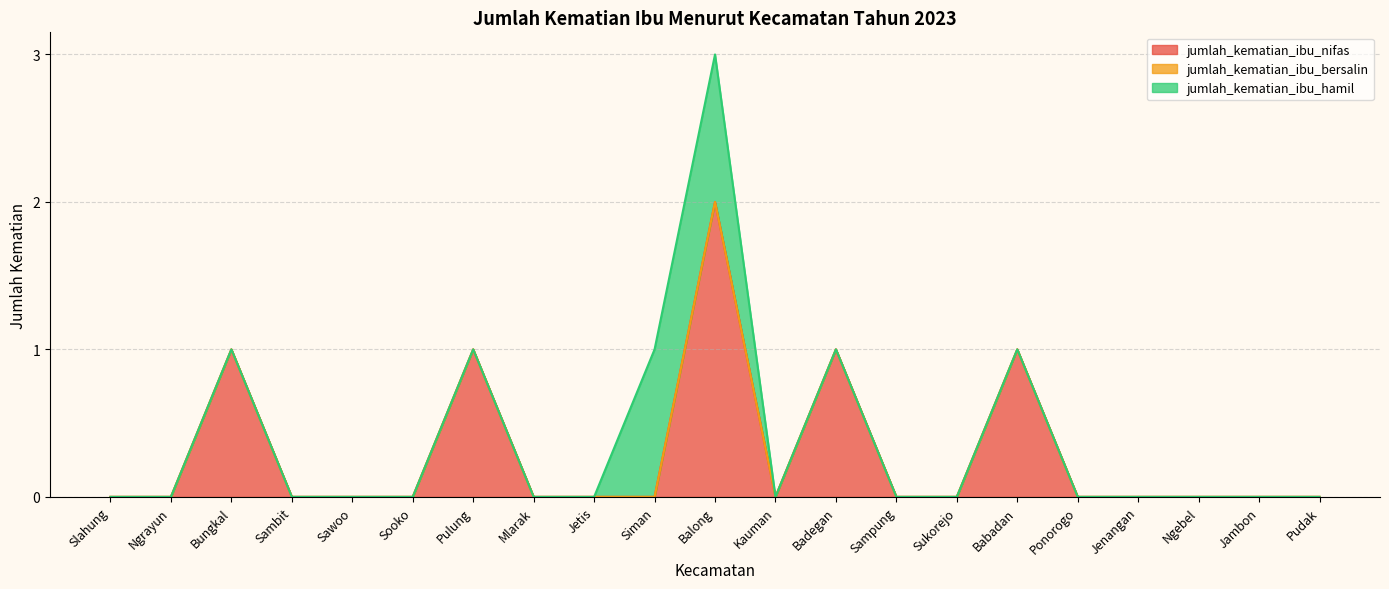

The jumlah_kematian_ibu_hamil series shows 0 at Bungkal. True or false?

True